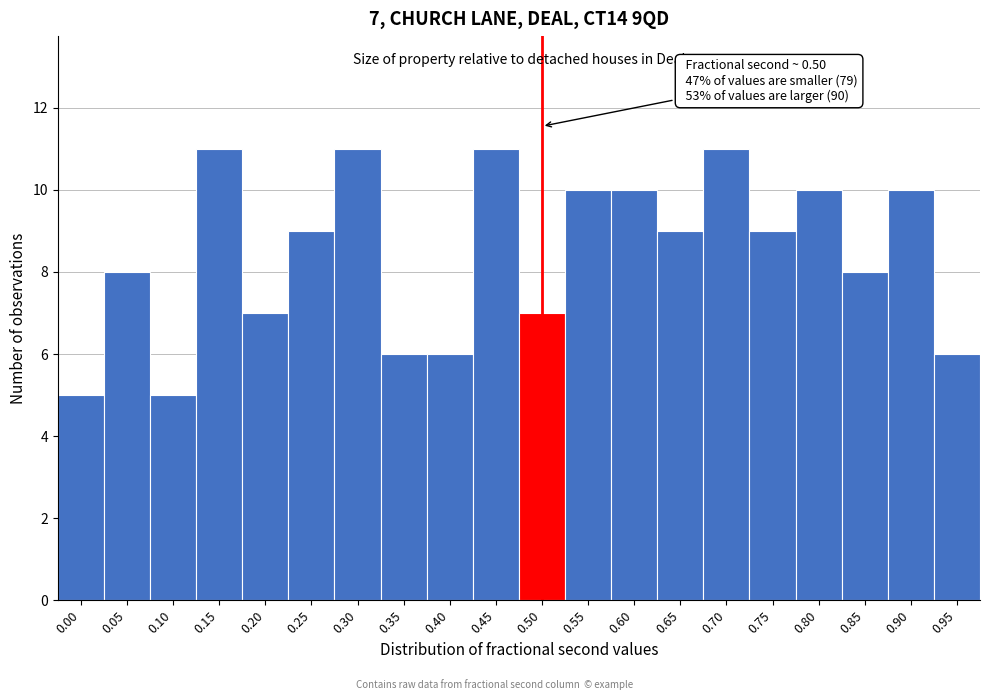

Reading left to right, transcribe all the data shown in this chart.

0.00=5	0.05=8	0.10=5	0.15=11	0.20=7	0.25=9	0.30=11	0.35=6	0.40=6	0.45=11	0.50=7	0.55=10	0.60=10	0.65=9	0.70=11	0.75=9	0.80=10	0.85=8	0.90=10	0.95=6